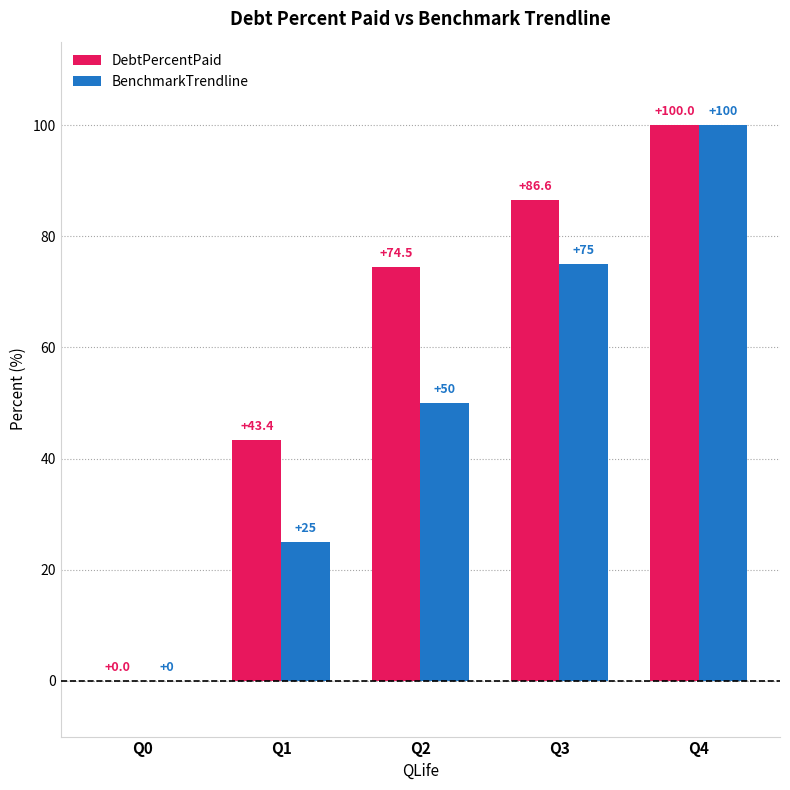

Reading right to left, transcribe all the data shown in this chart.

DebtPercentPaid: Q4=100.0	Q3=86.6	Q2=74.5	Q1=43.4	Q0=0.0
BenchmarkTrendline: Q4=100.0	Q3=75.0	Q2=50.0	Q1=25.0	Q0=0.0